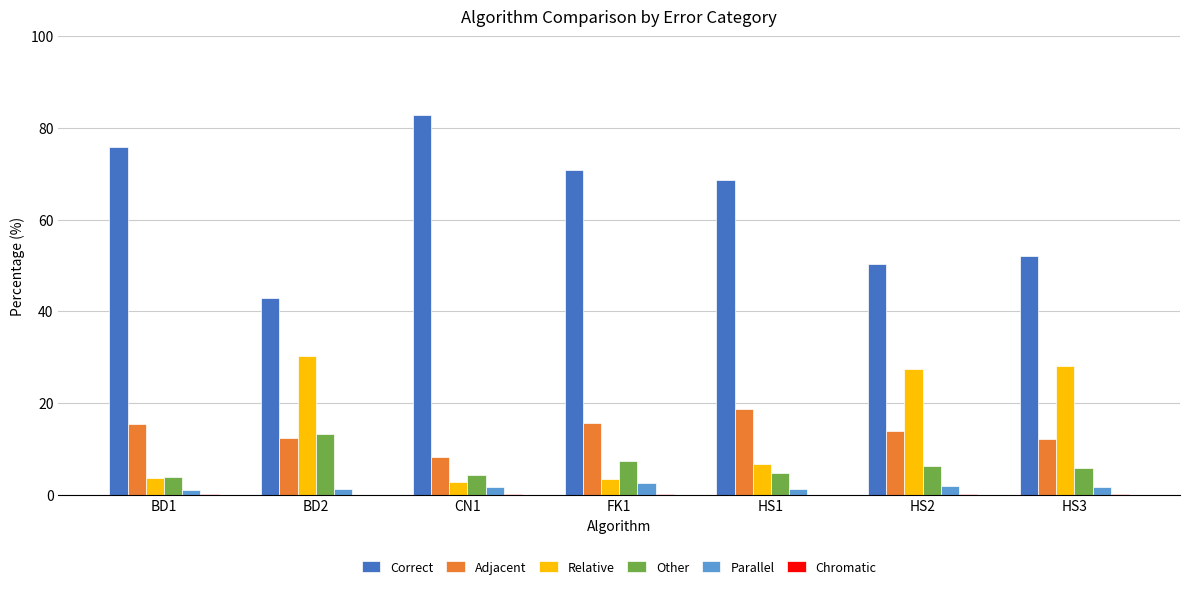

Are the bars horizontal?

No